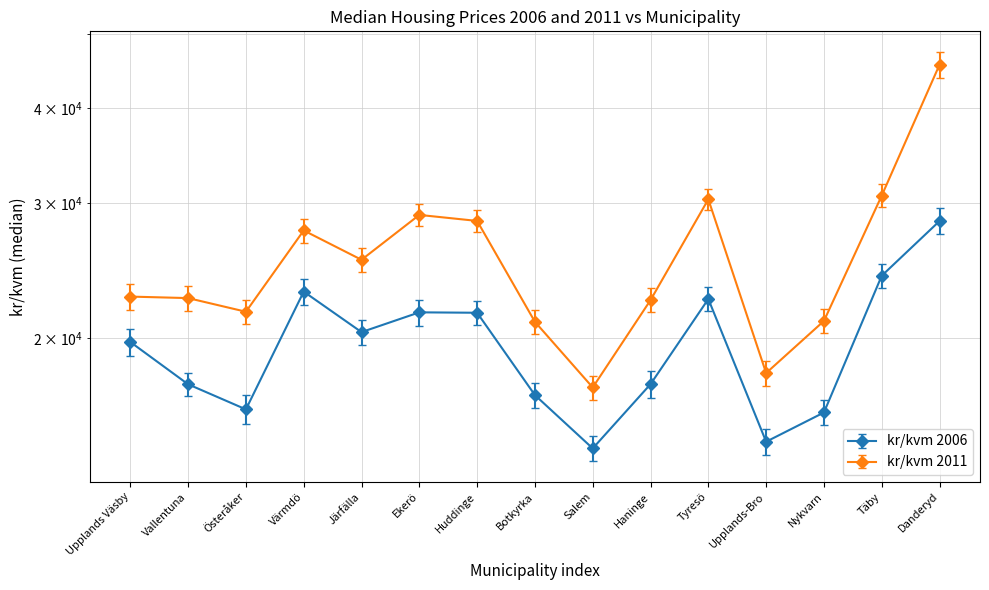

At how many categories does at least one series exceed 39738?

1